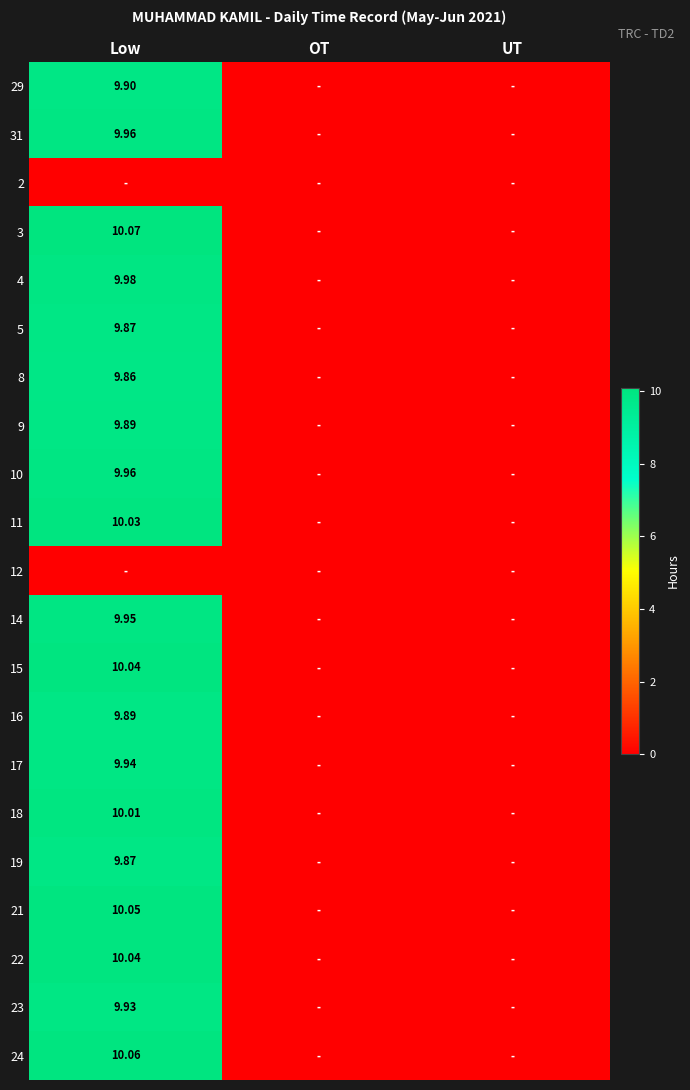

Is it true that 23 equals 9.9 at Low?

True